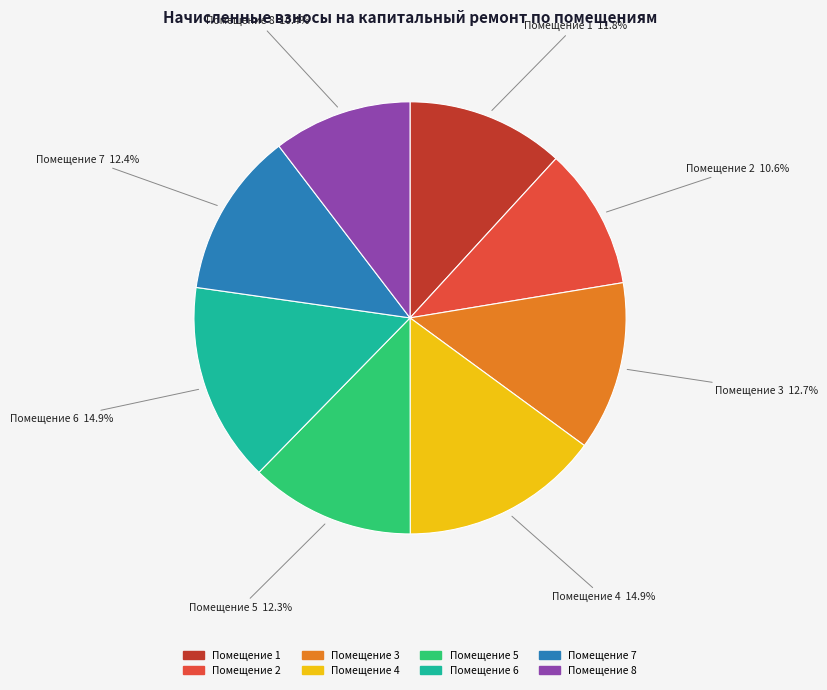

Is there a majority slice in this chart?

No